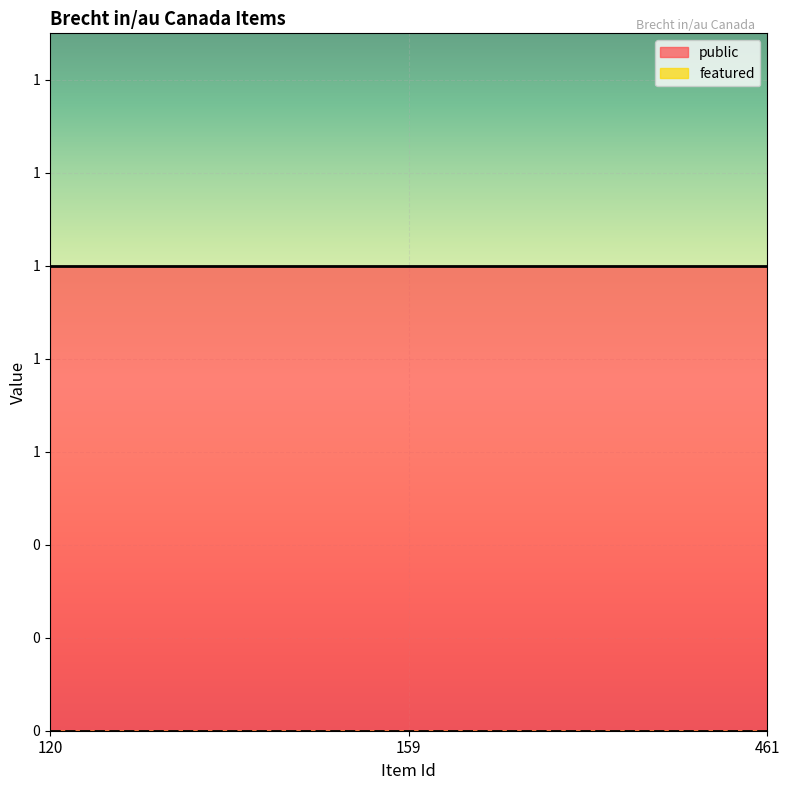

At how many categories does at least one series exceed 0?

3